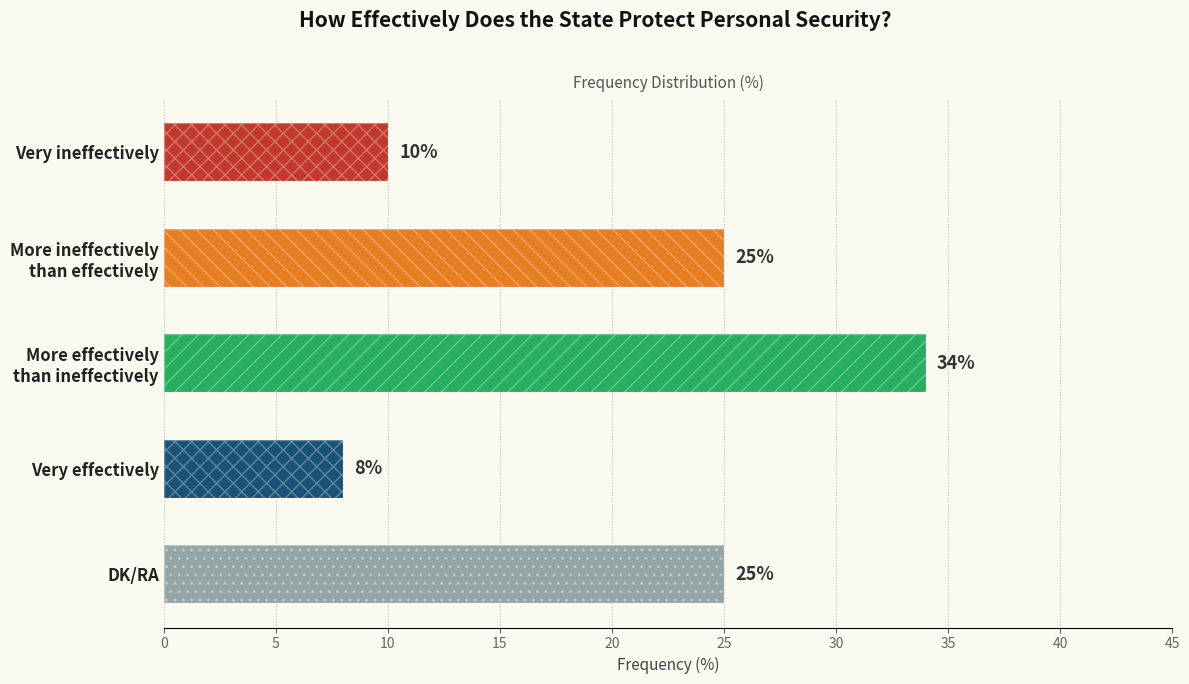

What is the value of the 2nd bar from the left?

25